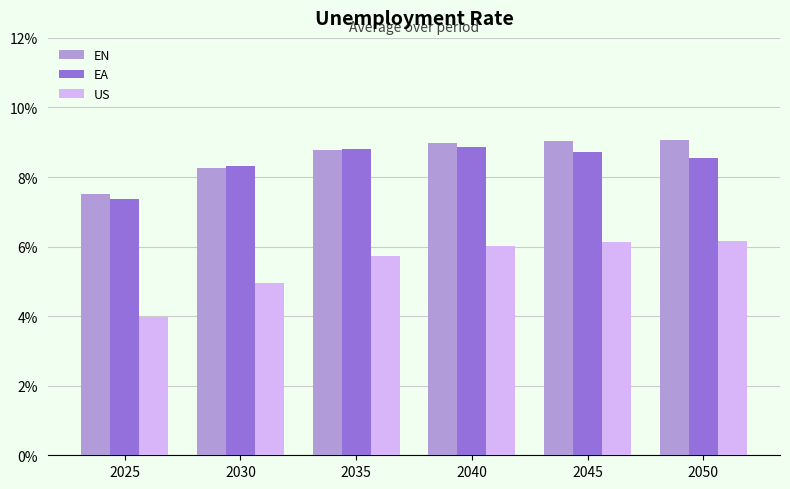

Reading left to right, transcribe all the data shown in this chart.

EN: 2025=0.1	2030=0.1	2035=0.1	2040=0.1	2045=0.1	2050=0.1
EA: 2025=0.1	2030=0.1	2035=0.1	2040=0.1	2045=0.1	2050=0.1
US: 2025=0.0	2030=0.0	2035=0.1	2040=0.1	2045=0.1	2050=0.1